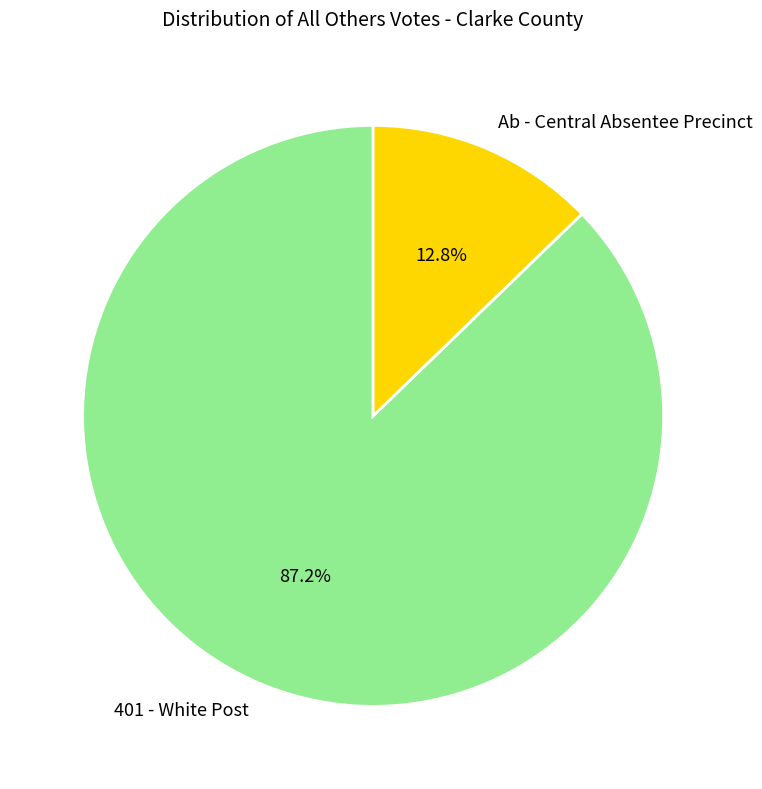

What is the smallest slice in the pie chart?

Ab - Central Absentee Precinct